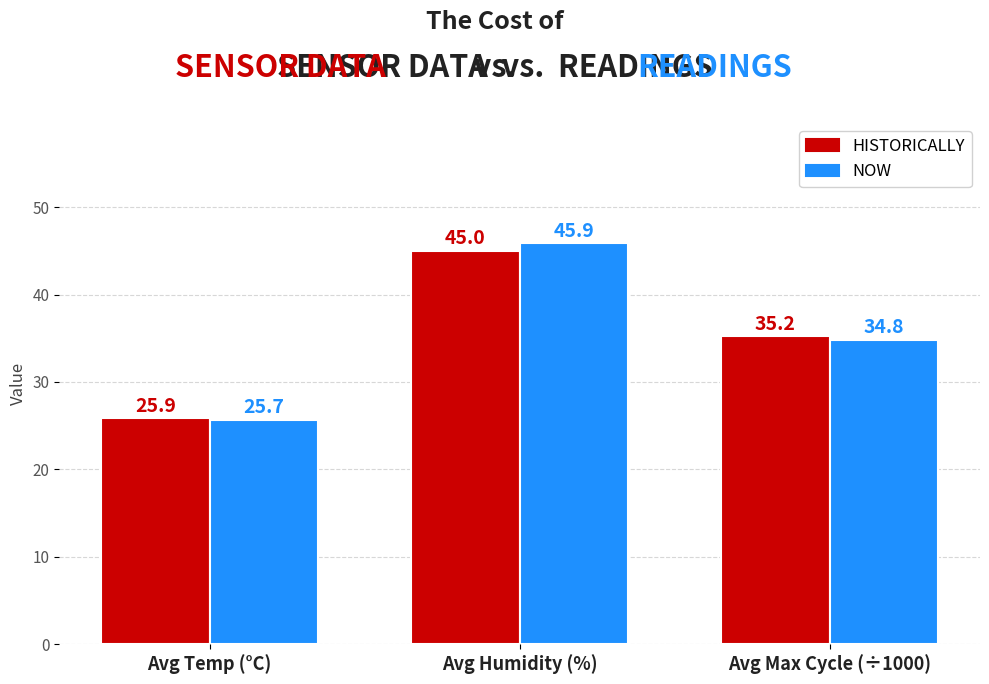

Rank the series at Avg Temp (°C) from lowest to highest value.

NOW, HISTORICALLY